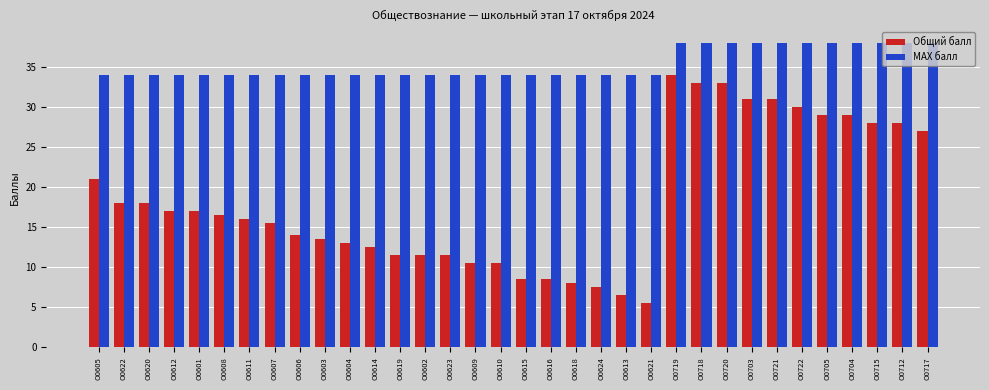

At how many categories does at least one series exceed 30?

34